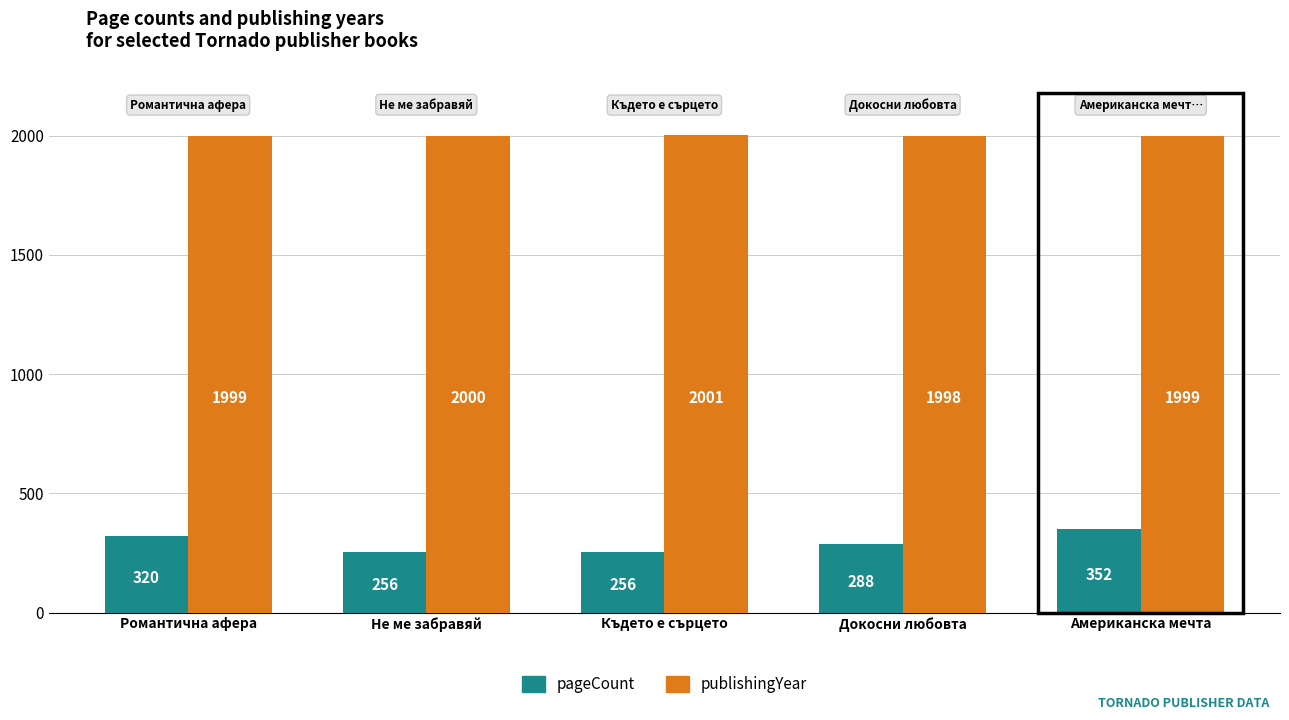

What is the difference between the second highest and second lowest values in the publishingYear series?

1